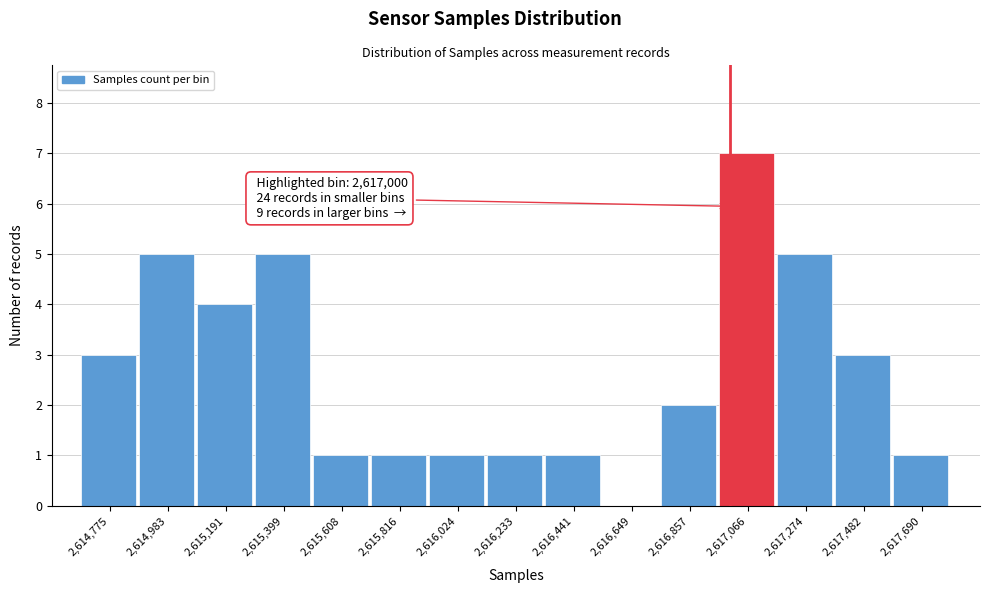

Over which range of the x-axis is the bar tallest?

2616950 to 2617150